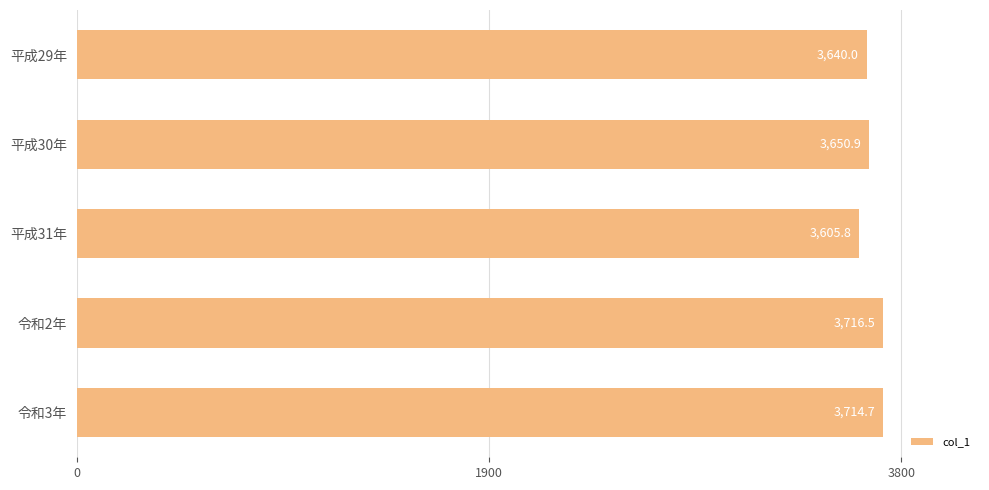

How many bars are there in total?

5